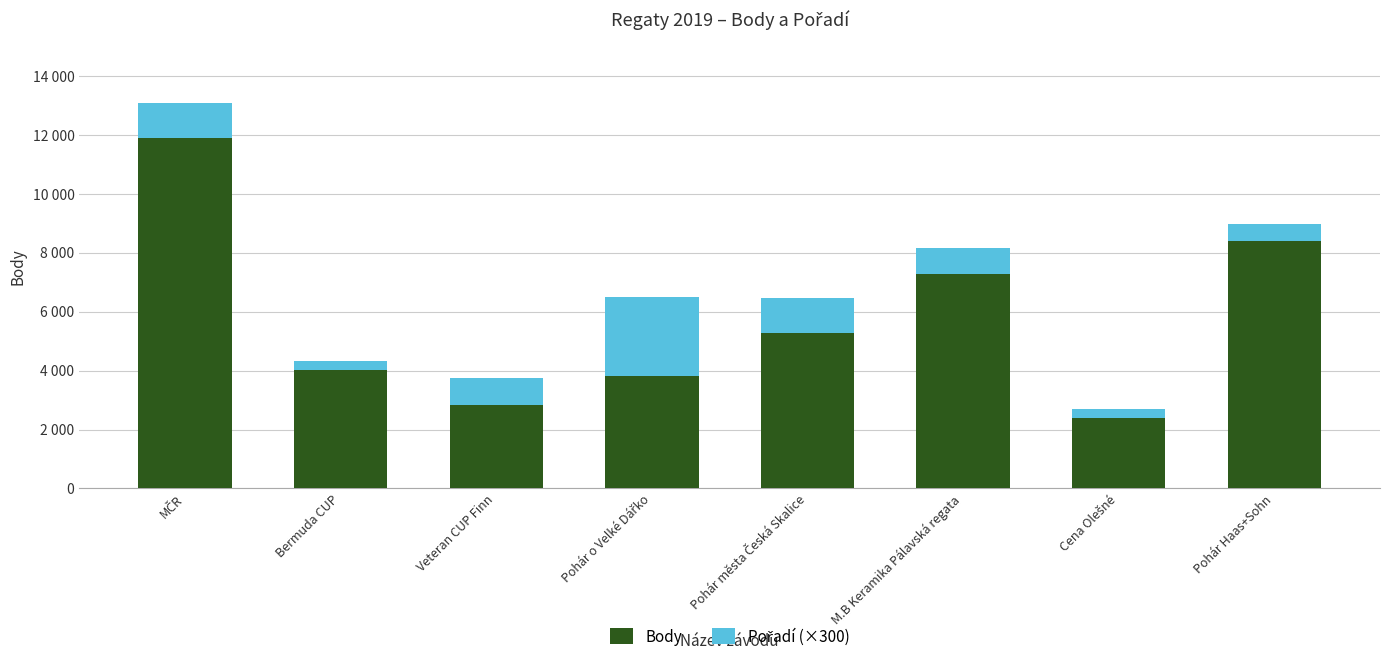

Does the chart contain stacked bars?

Yes